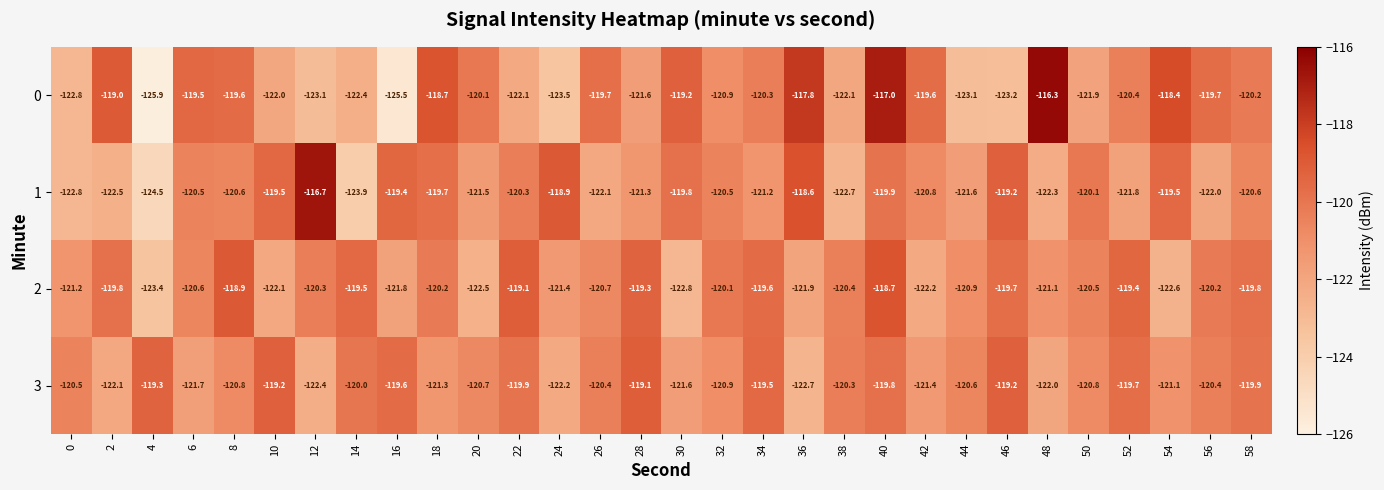

Count the number of categories in the chart.

30